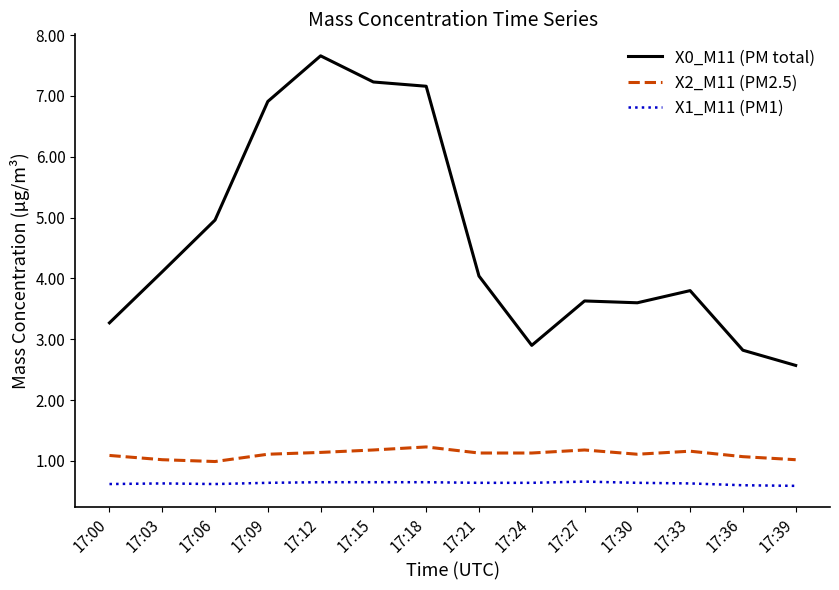

True or false: X2_M11 (PM2.5) and X0_M11 (PM total) cross at least once.

False